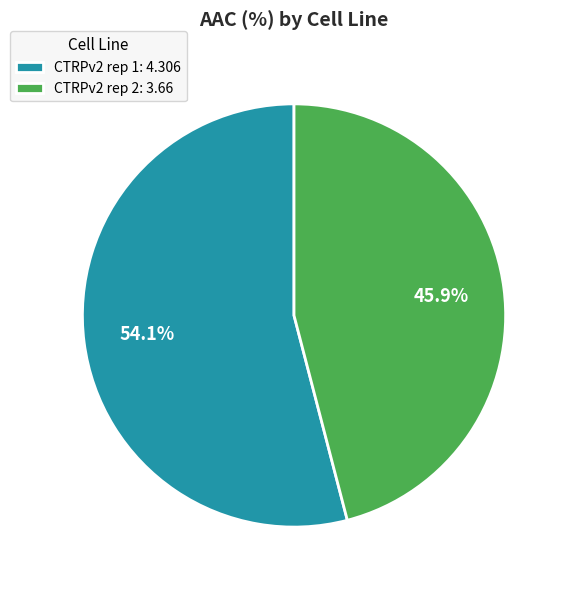

Rank the categories by value from lowest to highest.

CTRPv2 rep 2, CTRPv2 rep 1